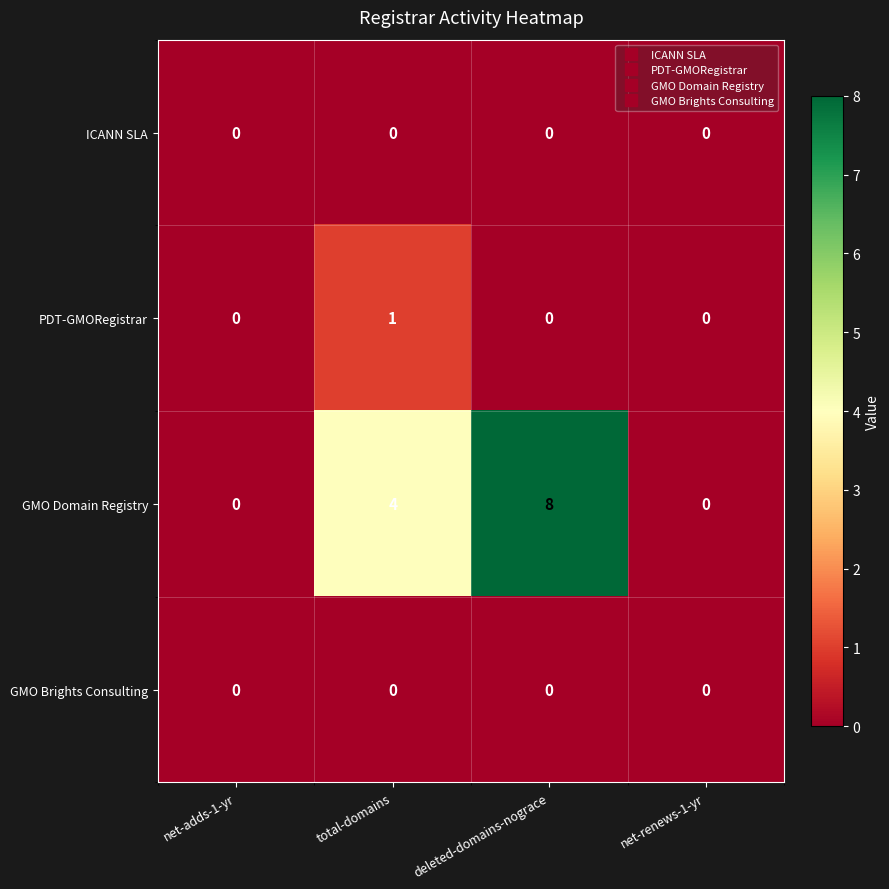

How many PDT-GMORegistrar values are between 0 and 1?

4